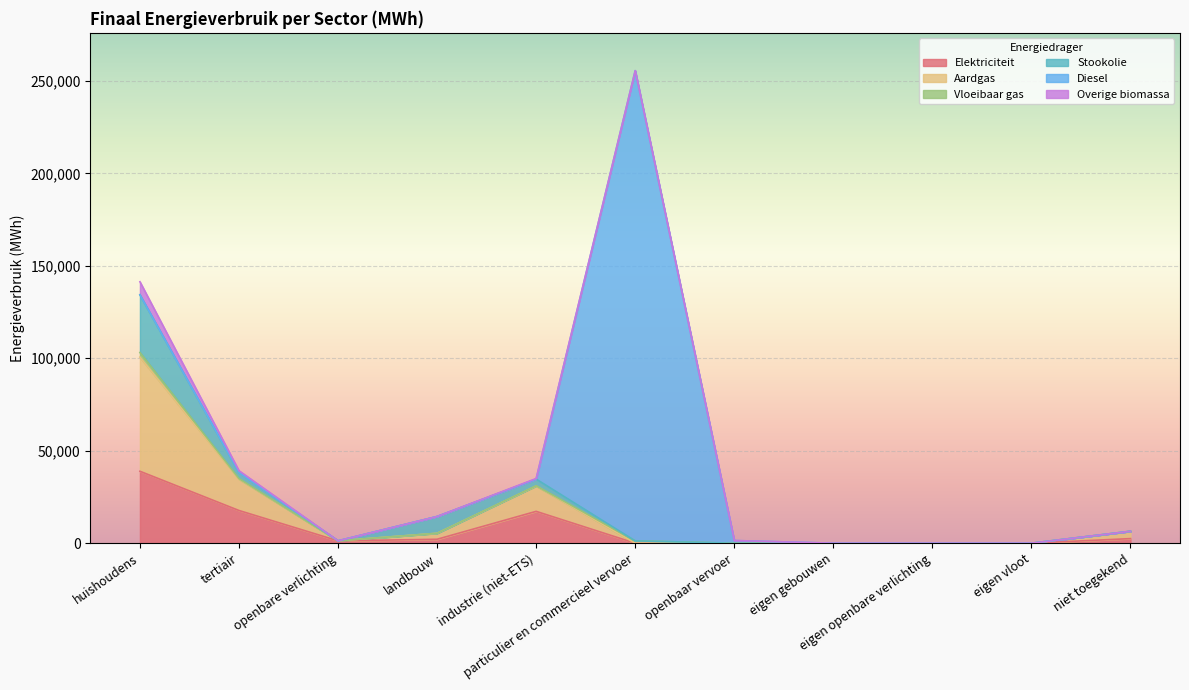

At which category is the sum across all series the highest?

particulier en commercieel vervoer